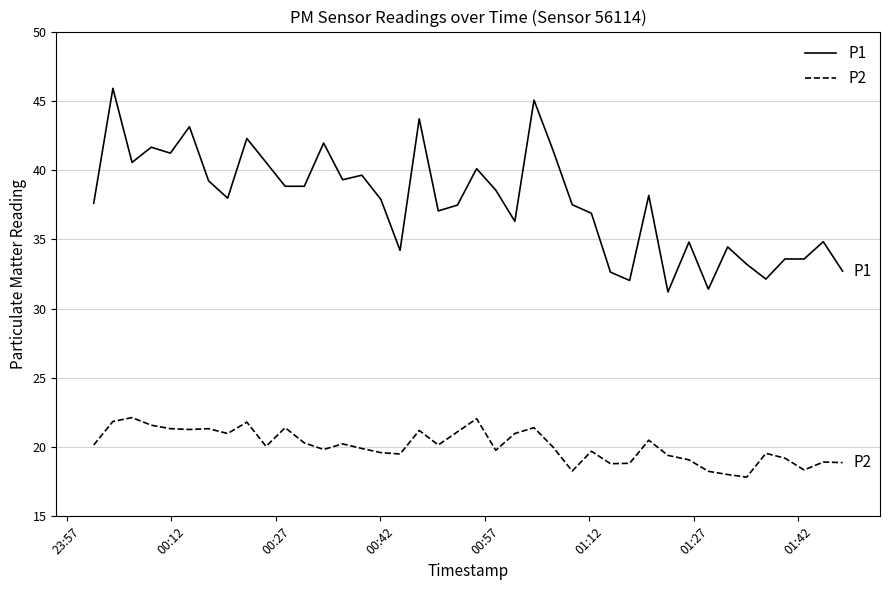

Rank the series by their average value, from lowest to highest.

P2, P1